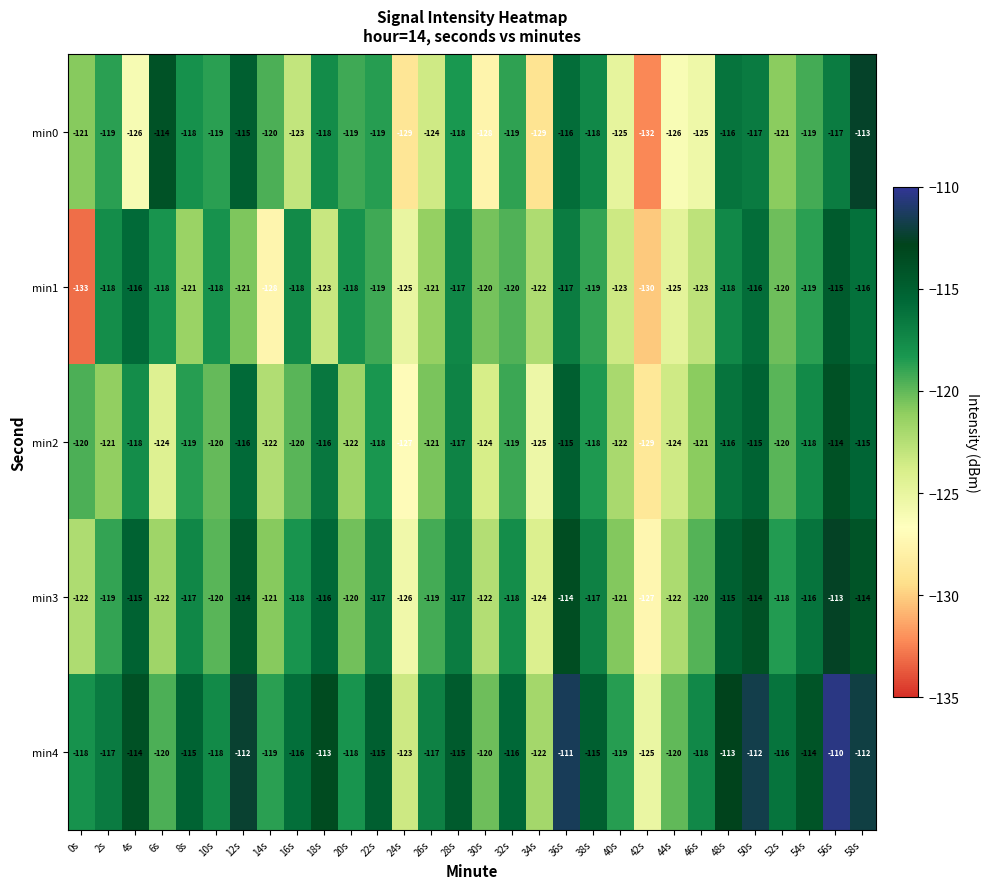

Which series changed the most between 10s and 42s?

min0